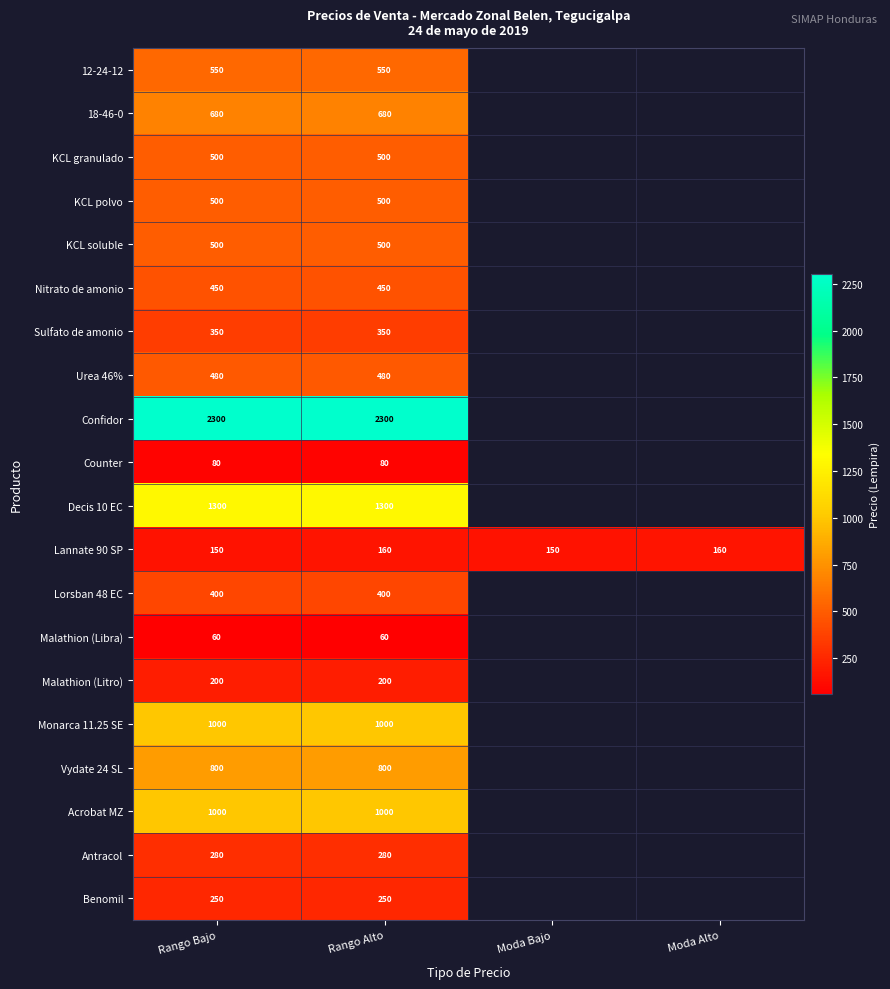

The Monarca 11.25 SE series shows 1697 at Rango Alto. True or false?

False